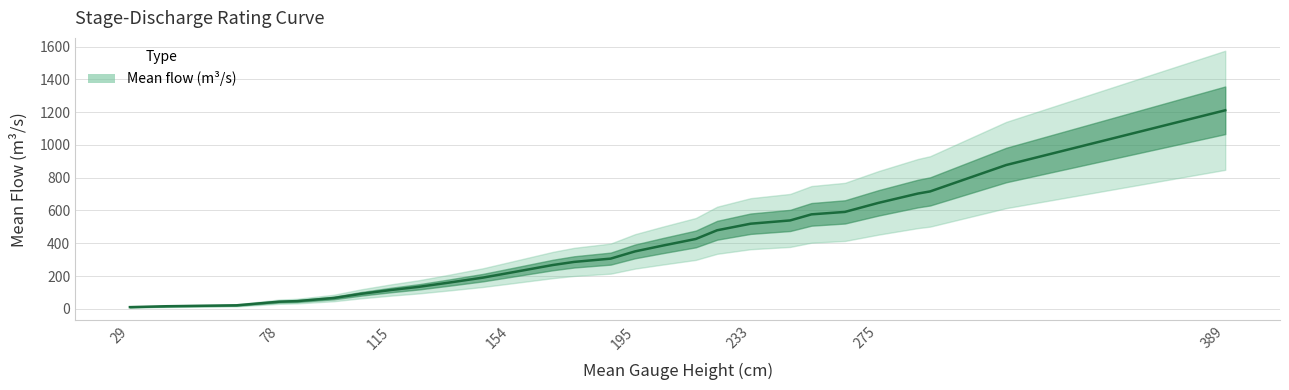

List the labels in order of value, smallest first.

29, 41, 57, 64, 78, 84, 96, 105, 115, 124, 134, 145, 154, 168, 175, 187, 195, 204, 215, 222, 233, 246, 253, 264, 275, 288, 292, 317, 389